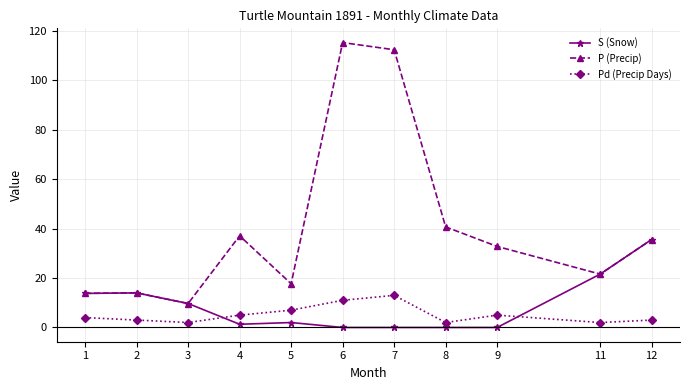

What is the difference between the highest and lowest values at 8?

40.7